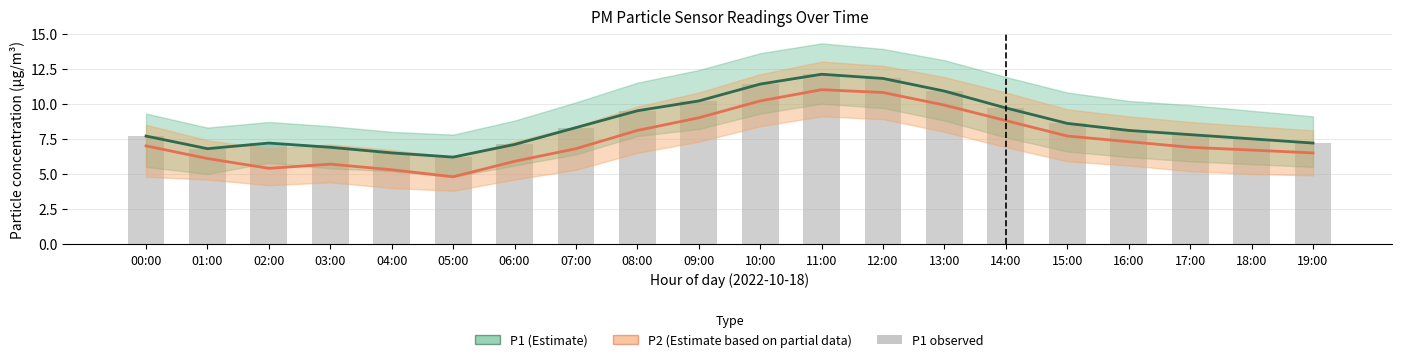

What is the value of the P1 observed bar at the 19th from the left?

7.5